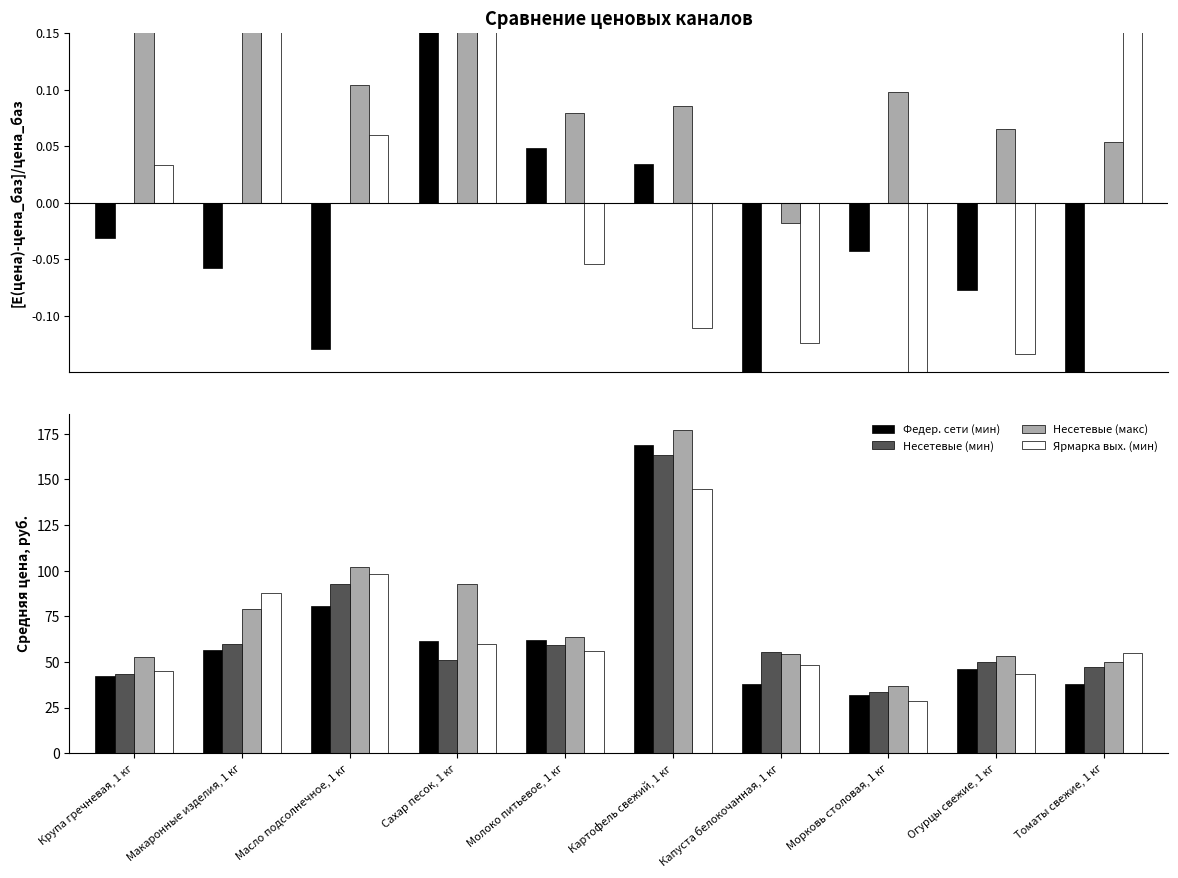

What is the total value across all series at Капуста белокочанная, 1 кг?

195.6